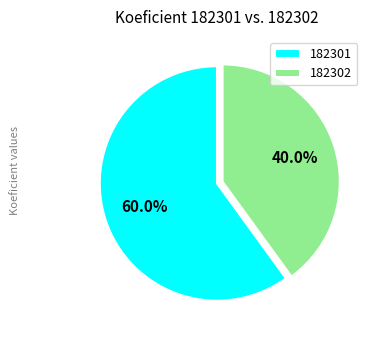

The 182301 slice represents 46% of the pie. True or false?

False